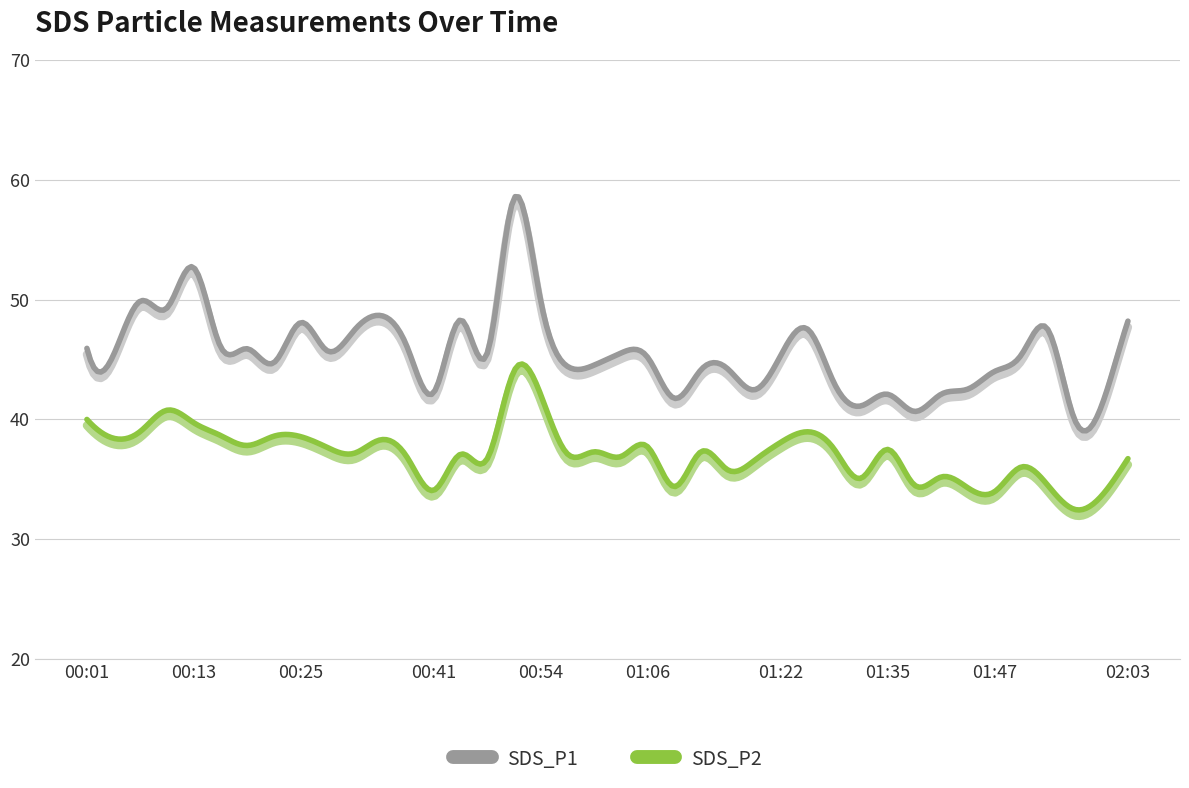

What is the highest value of the SDS_P1 series?

58.6